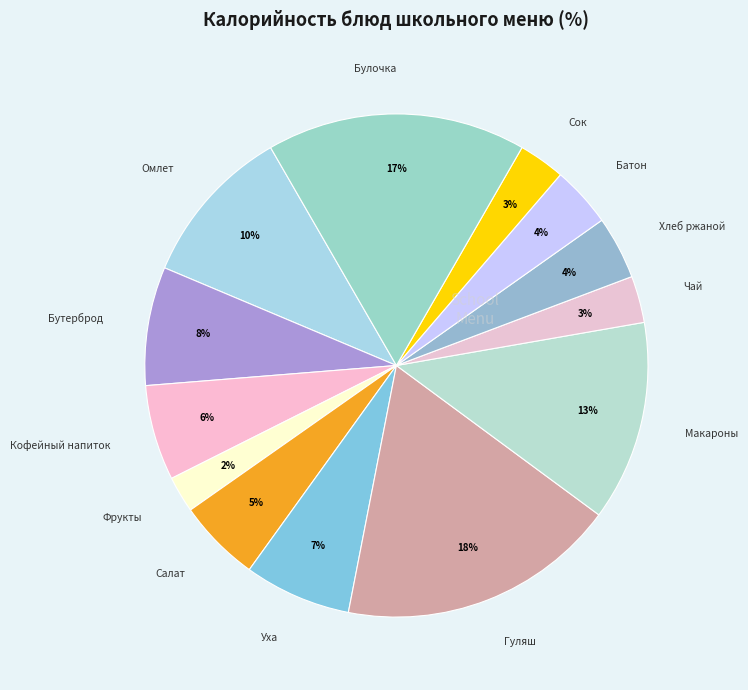

How many segments does this pie chart have?

13